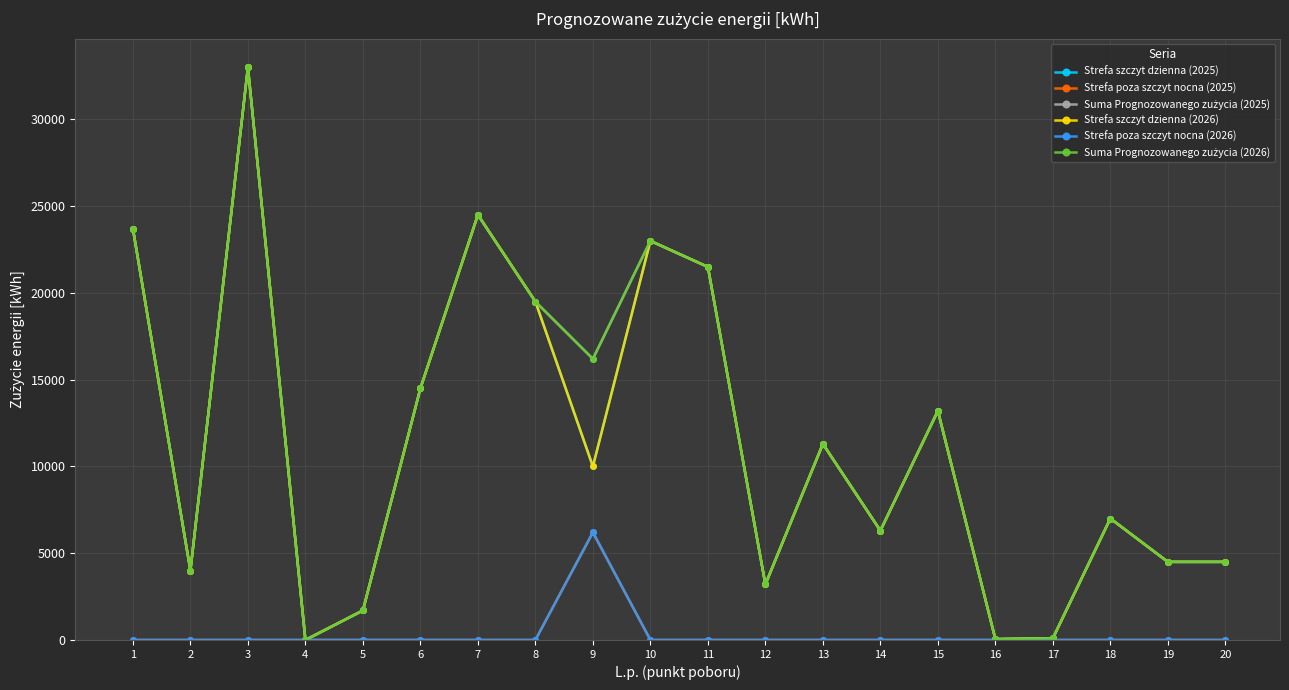

How many lines are shown in the chart?

6